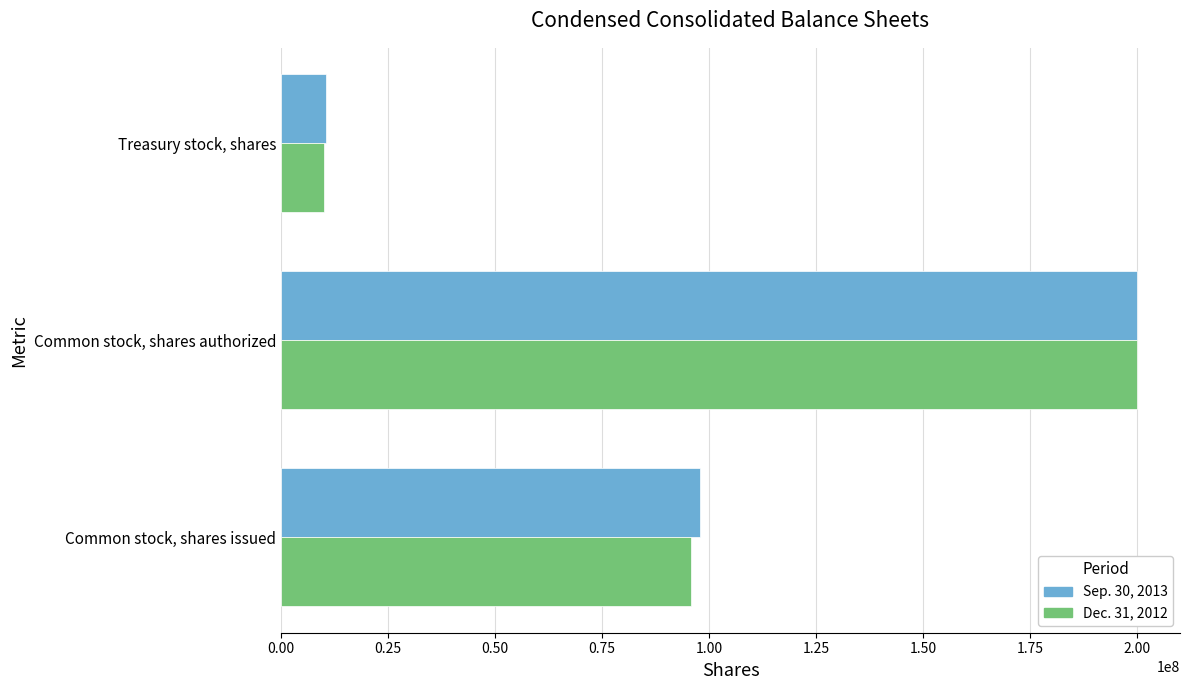

At which label is Dec. 31, 2012 closest to 105057975?

Common stock, shares issued